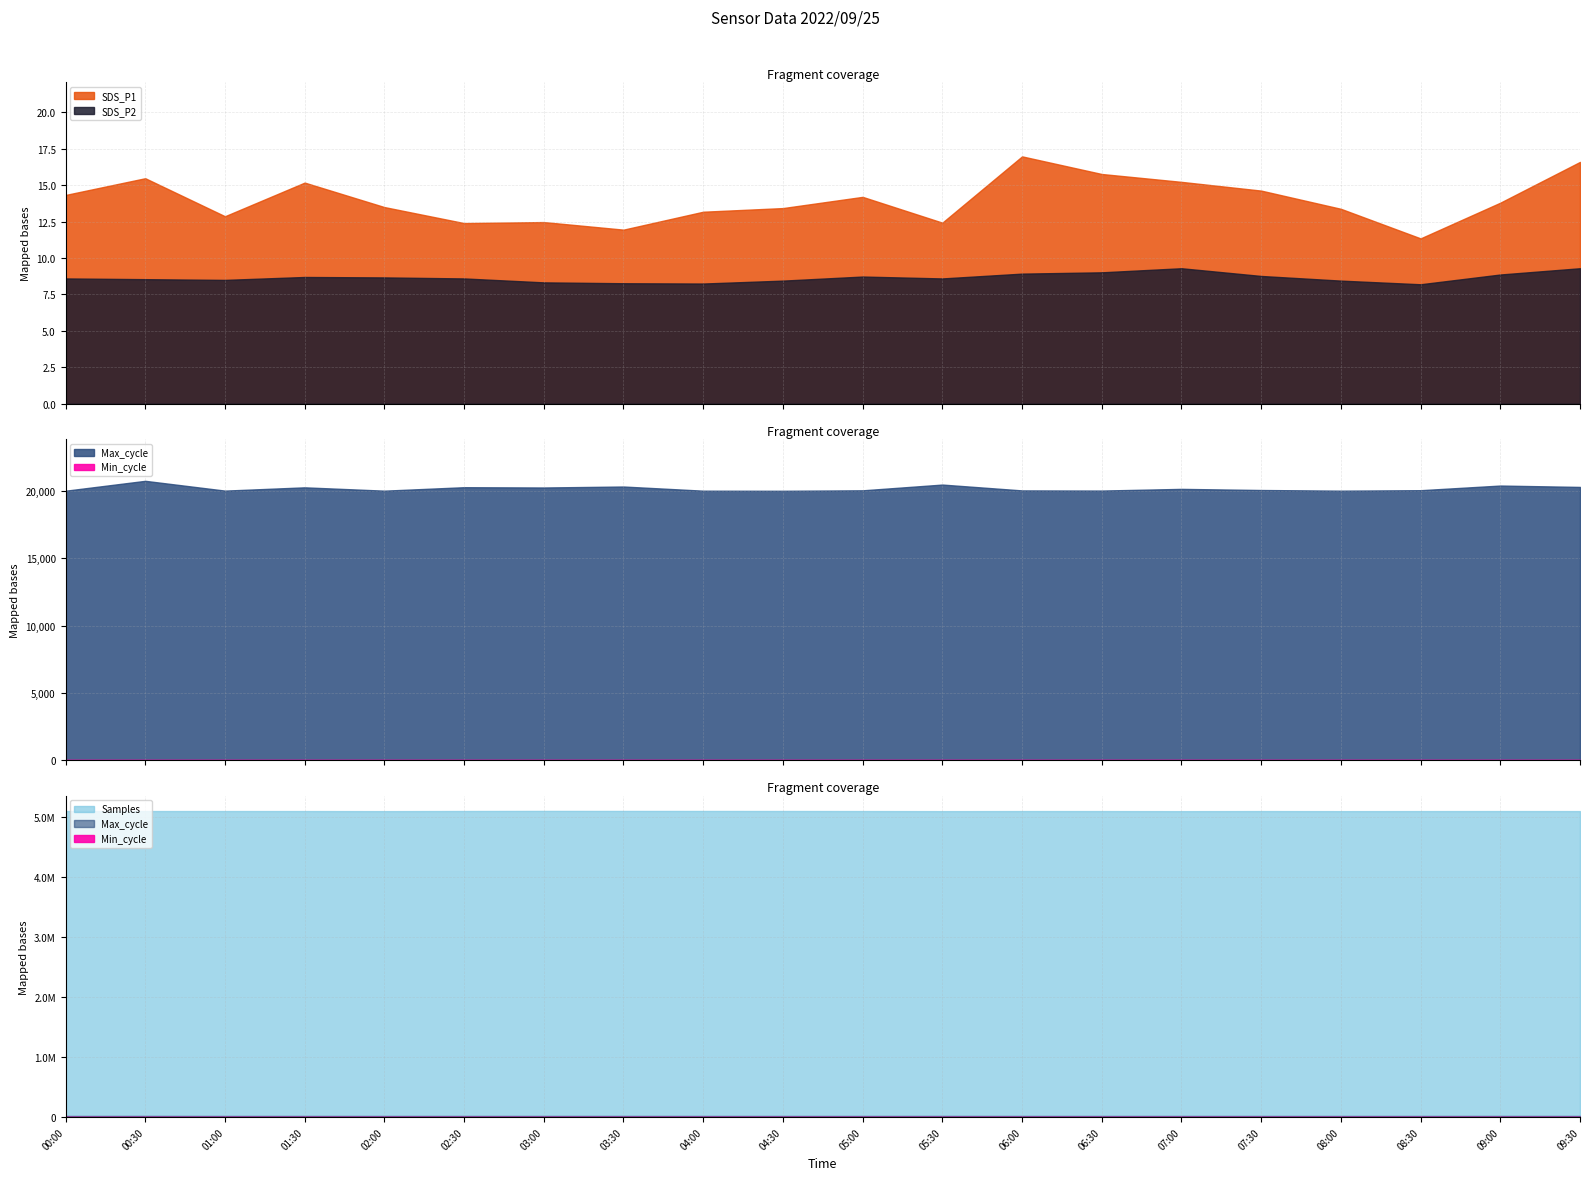

How many interior local peaks does the Max_cycle series have?

7